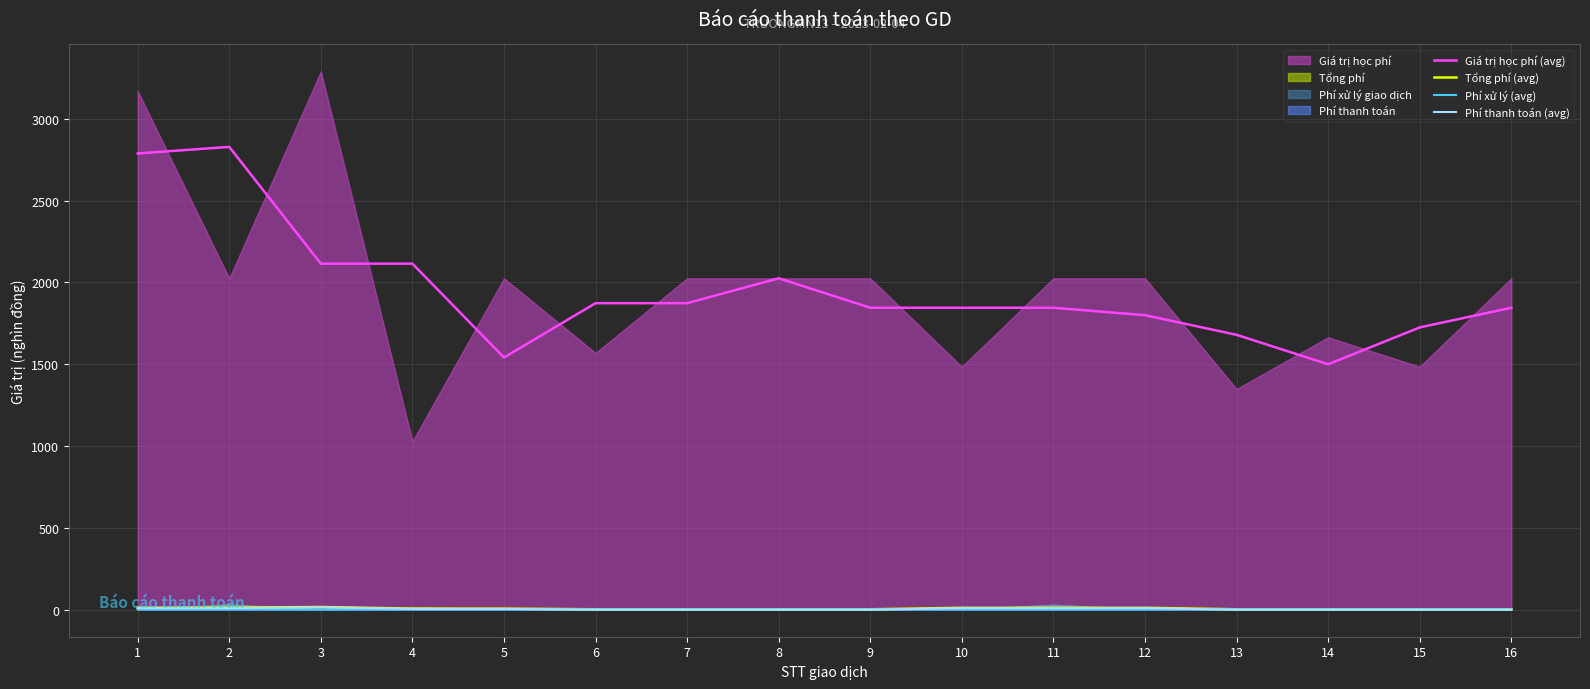

True or false: Giá trị học phí (avg) and Tổng phí (avg) intersect in this chart.

False